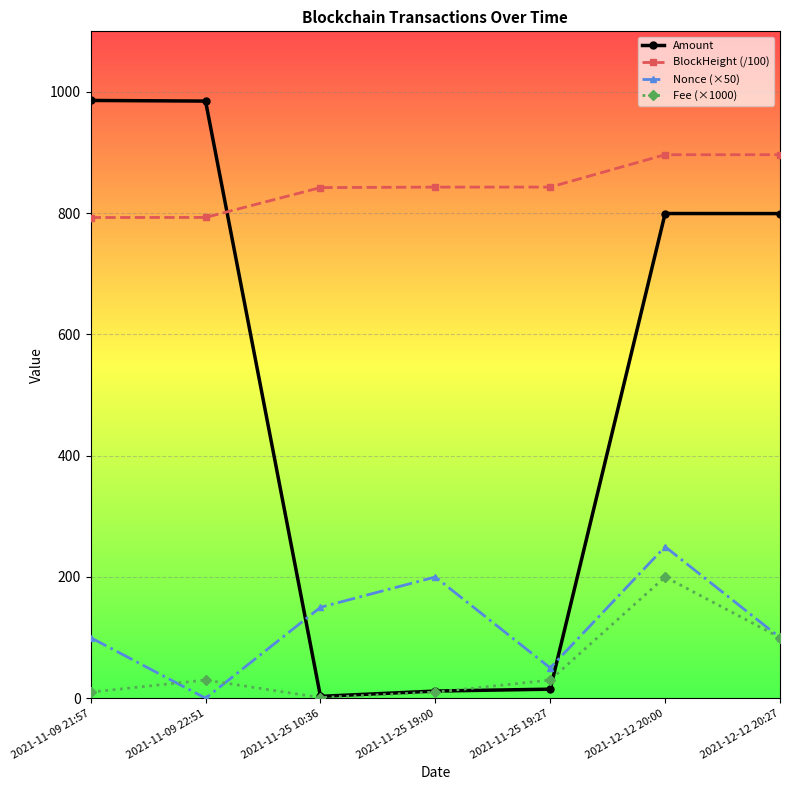

The BlockHeight (/100) series shows 842.3 at 2021-11-25 10:36. True or false?

True